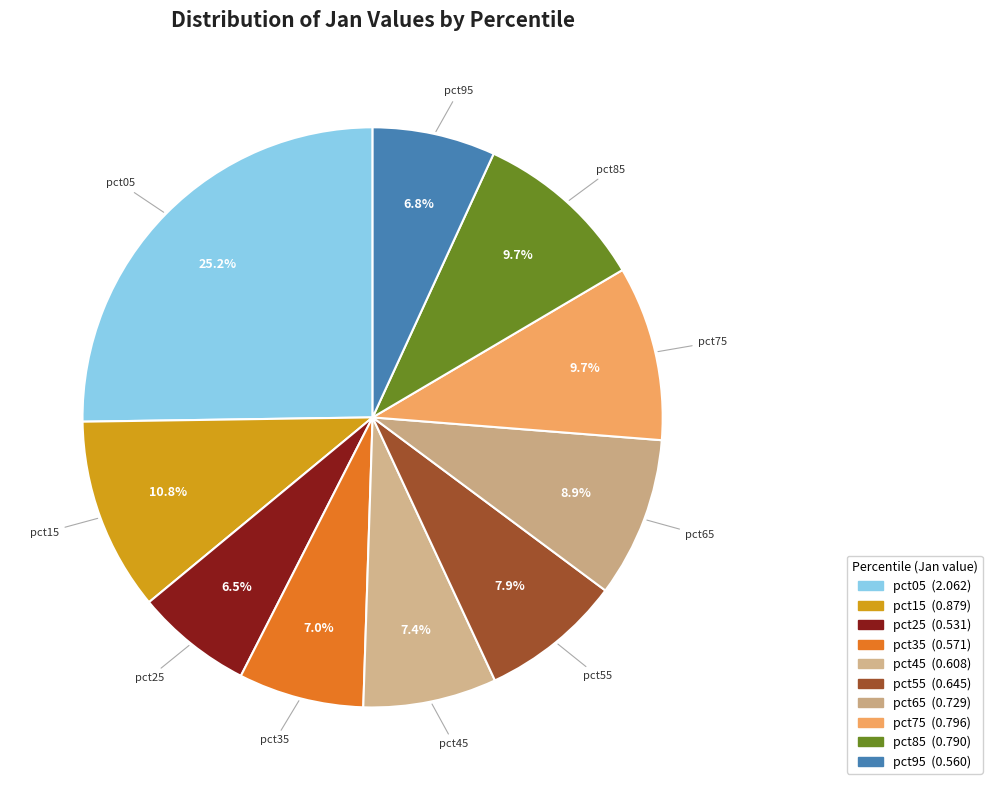

Is the sum of pct45 and pct65 greater than half?

No